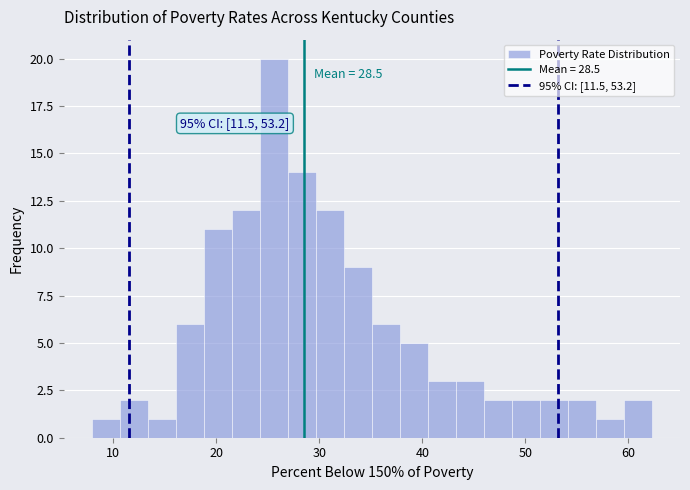

Around what value on the x-axis is the tallest bar? Give the approximate position of its centre, as read against the axis.

26